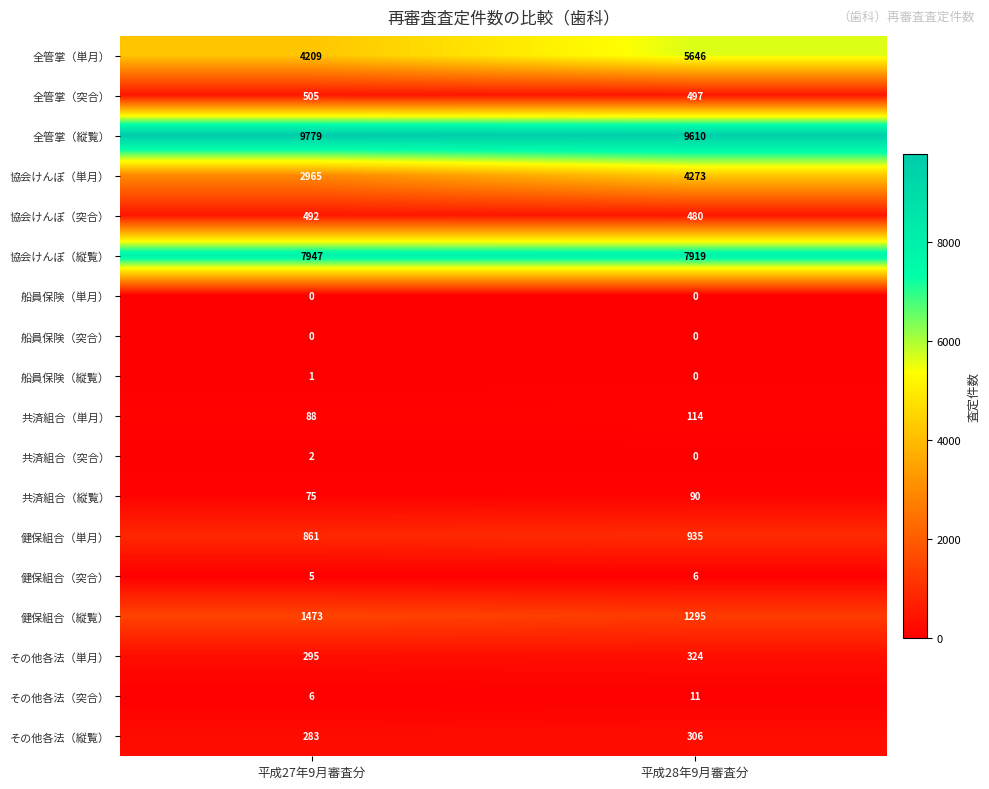

What is the lowest value of the 協会けんぽ（突合） series?

480